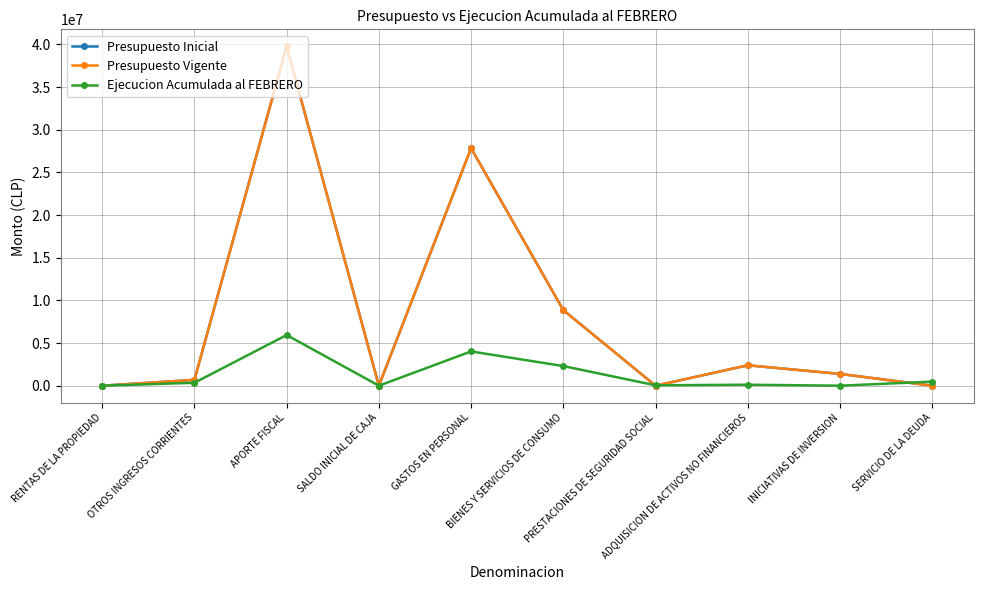

At which category is the sum across all series the highest?

APORTE FISCAL